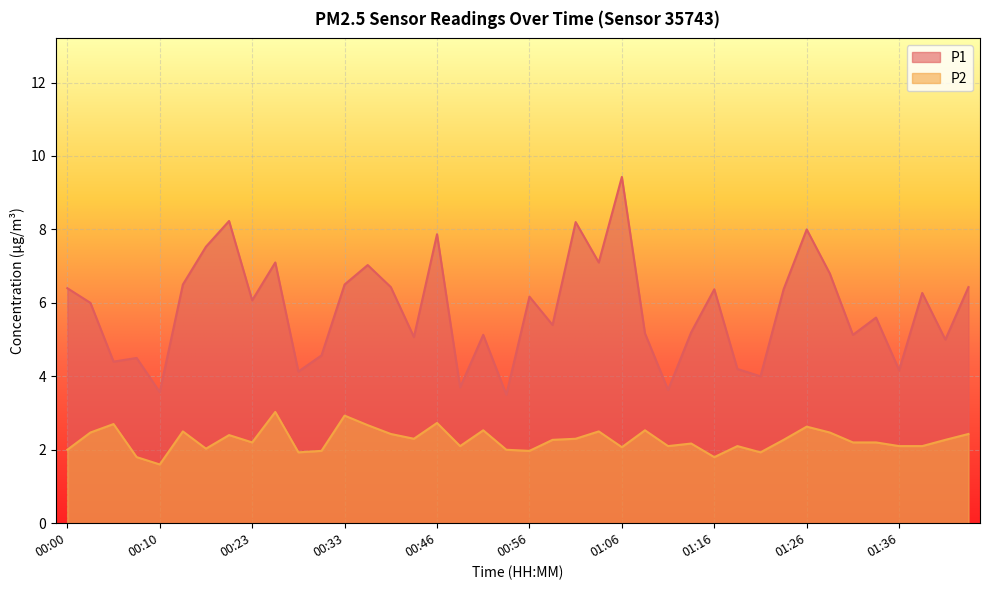

Reading left to right, transcribe all the data shown in this chart.

P1: 6.4	6.0	4.4	4.5	3.6	6.5	7.5	8.2	6.1	7.1	4.1	4.6	6.5	7.0	6.4	5.1	7.9	3.7	5.1	3.5	6.2	5.4	8.2	7.1	9.4	5.2	3.6	5.2	6.4	4.2	4.0	6.4	8.0	6.8	5.1	5.6	4.2	6.3	5.0	6.4
P2: 2.0	2.5	2.7	1.8	1.6	2.5	2.0	2.4	2.2	3.0	1.9	2.0	2.9	2.7	2.4	2.3	2.7	2.1	2.5	2.0	2.0	2.3	2.3	2.5	2.1	2.5	2.1	2.2	1.8	2.1	1.9	2.3	2.6	2.5	2.2	2.2	2.1	2.1	2.3	2.4